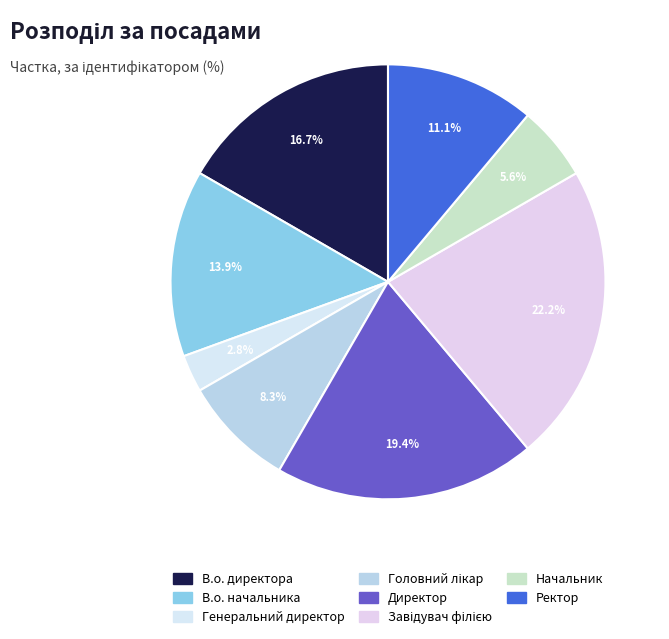

To the nearest percent, what is the average slice percentage?

12%